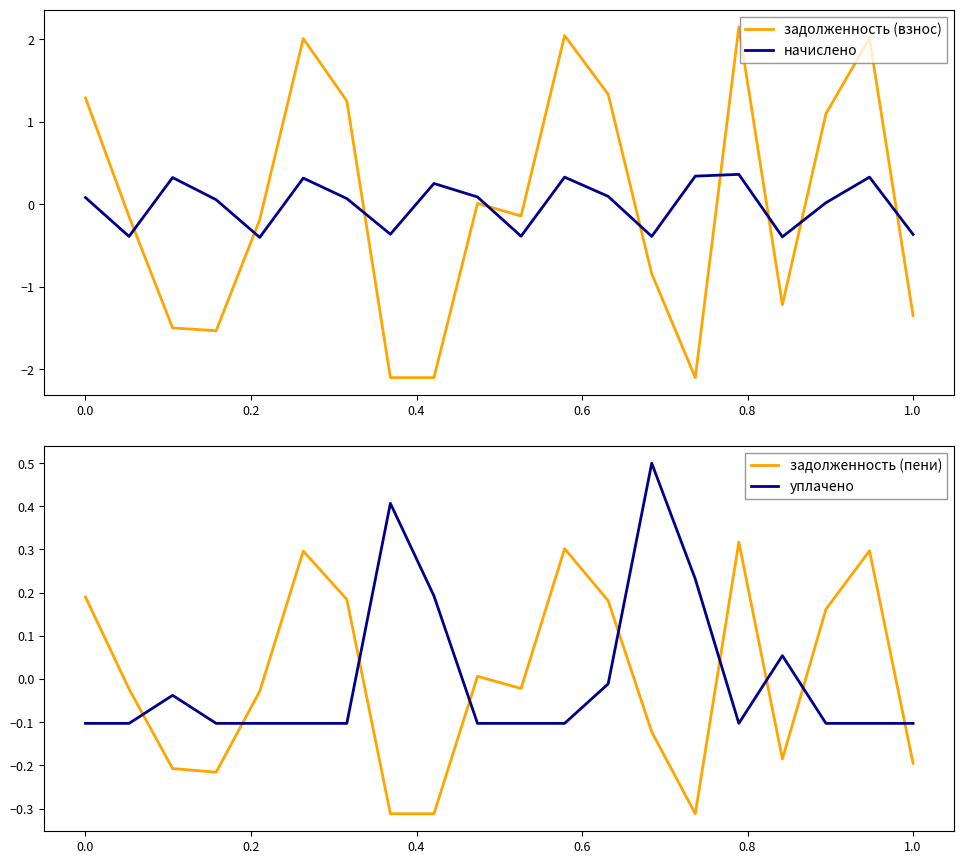

What are all the series names shown in the legend?

задолженность (взнос), начислено, задолженность (пени), уплачено